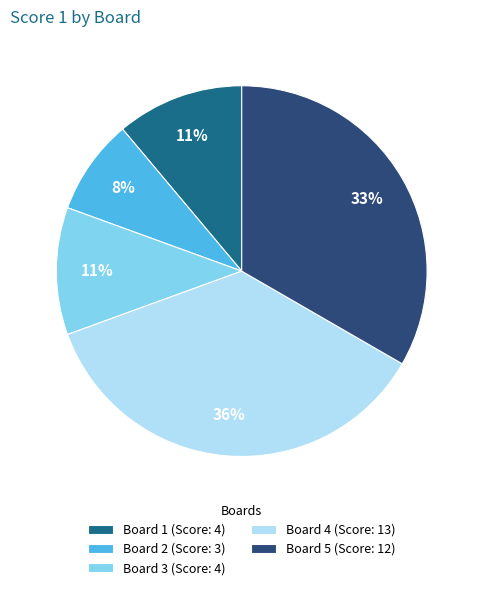

To the nearest percent, what percentage of the pie is Board 4?

36%